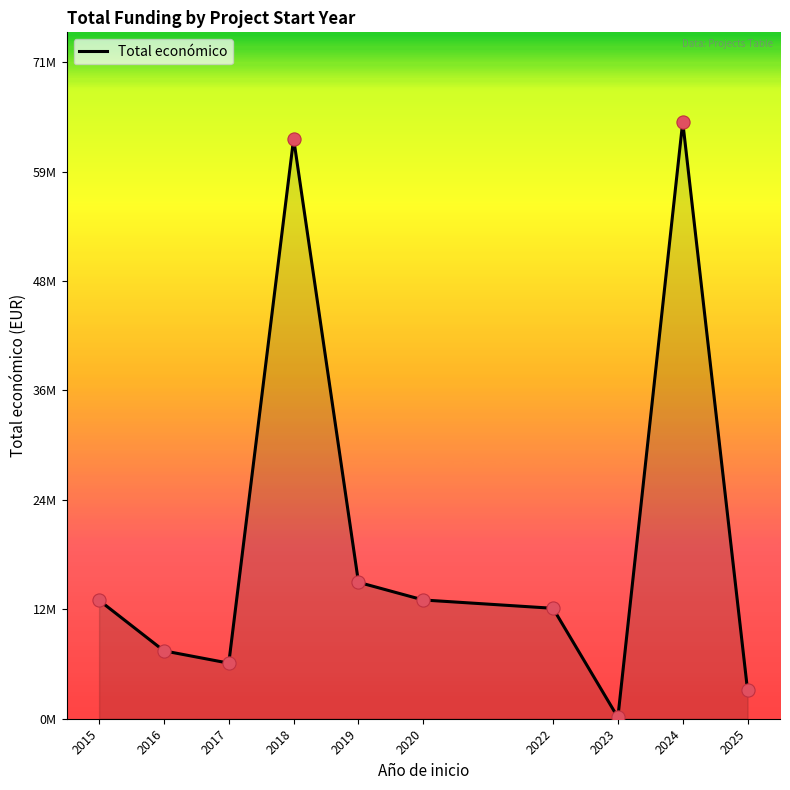

What is the change in value from 2018 to 2019?

-48203662